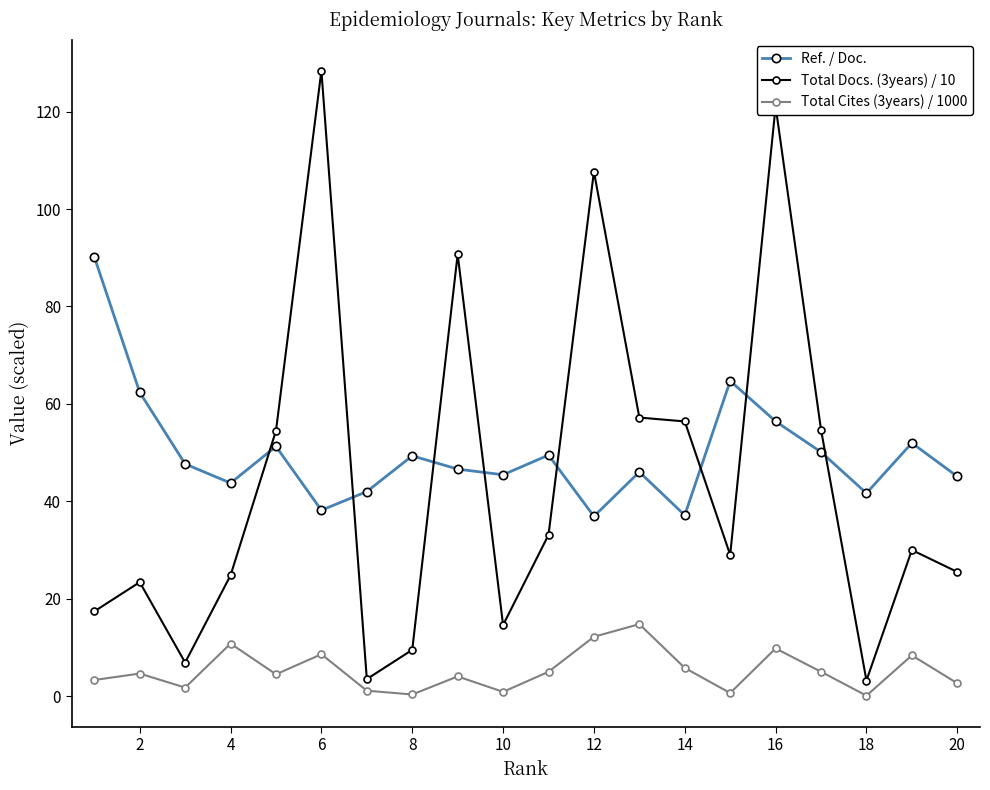

True or false: Total Cites (3years) / 1000 has more than 2 points higher than both neighbors.

True